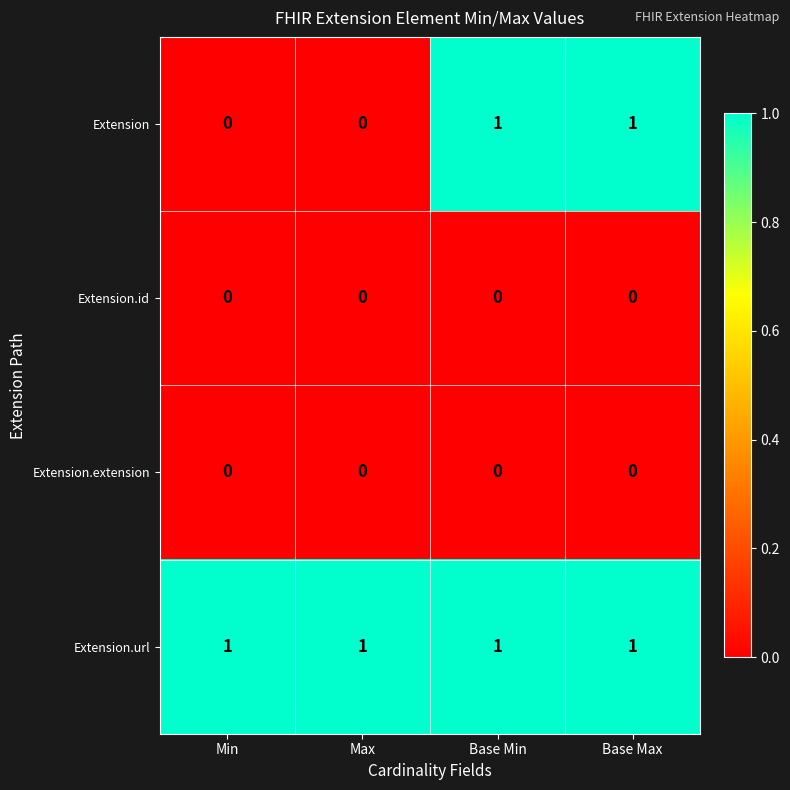

The value of Extension.extension at Min is 0. True or false?

True